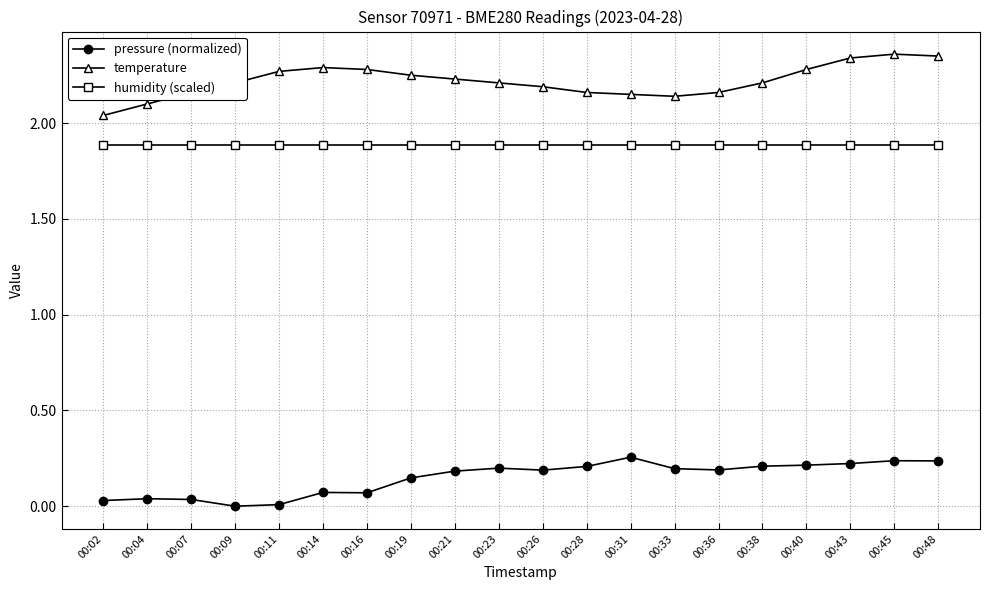

True or false: temperature has more than 0 points higher than both neighbors.

True